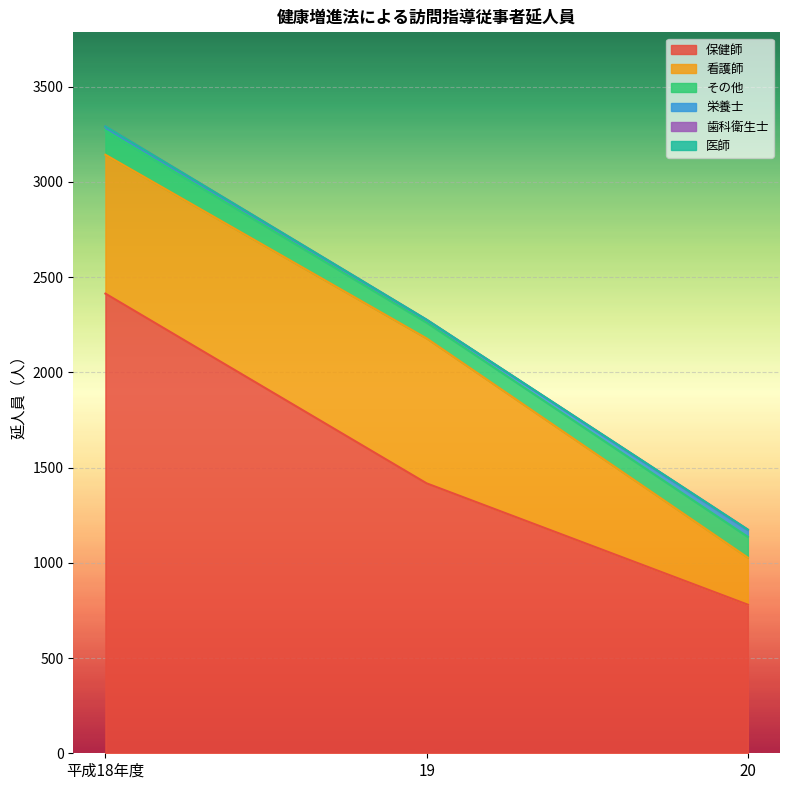

Does the chart display data point markers on the line(s)?

No